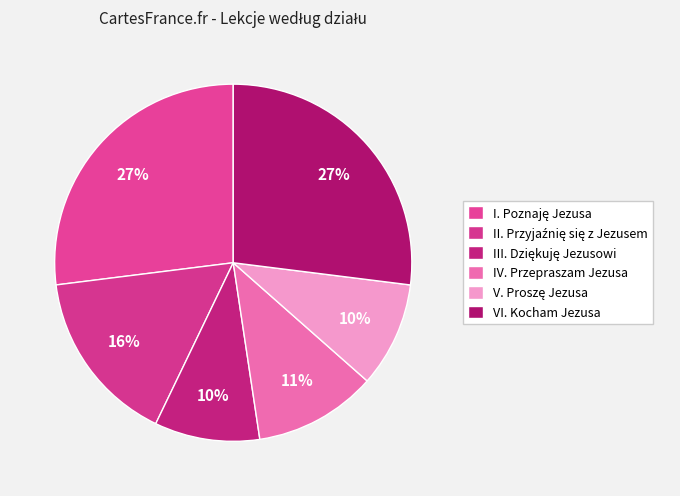

Which category has the biggest portion of the pie?

I. Poznaję Jezusa